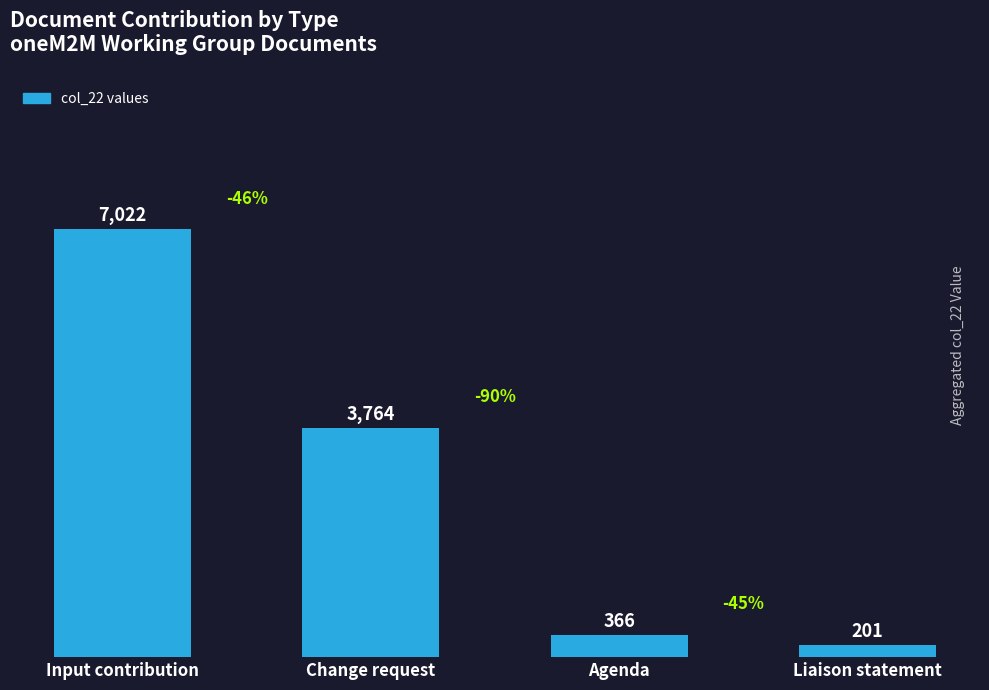

Which label corresponds to the smallest value in the chart?

Liaison statement